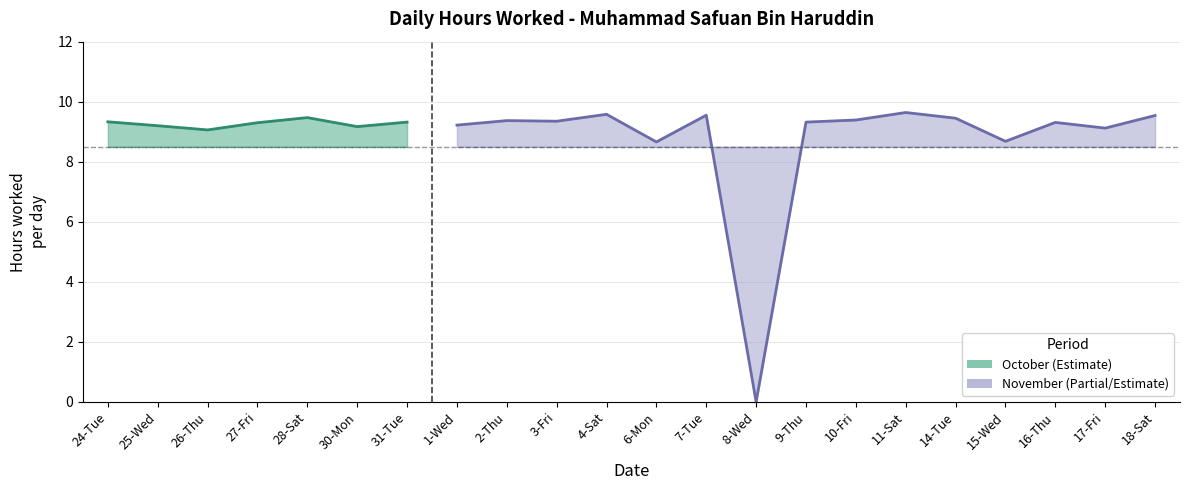

Reading right to left, transcribe all the data shown in this chart.

9.5	9.1	9.3	8.7	9.4	9.6	9.4	9.3	0.0	9.6	8.7	9.6	9.3	9.4	9.2	9.3	9.2	9.5	9.3	9.1	9.2	9.3